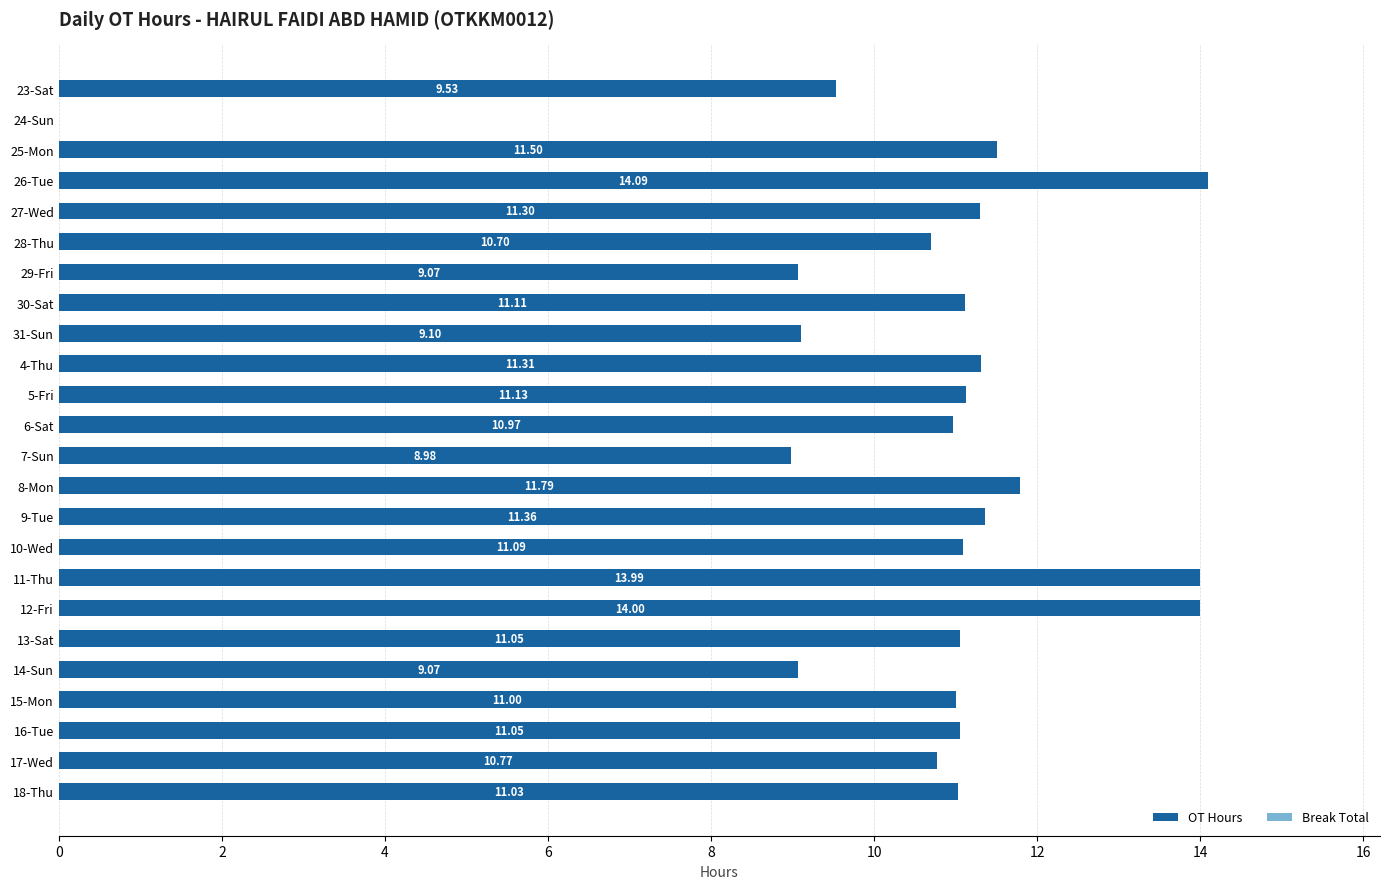

What is the sum of the values at 17-Wed and 23-Sat?

20.3